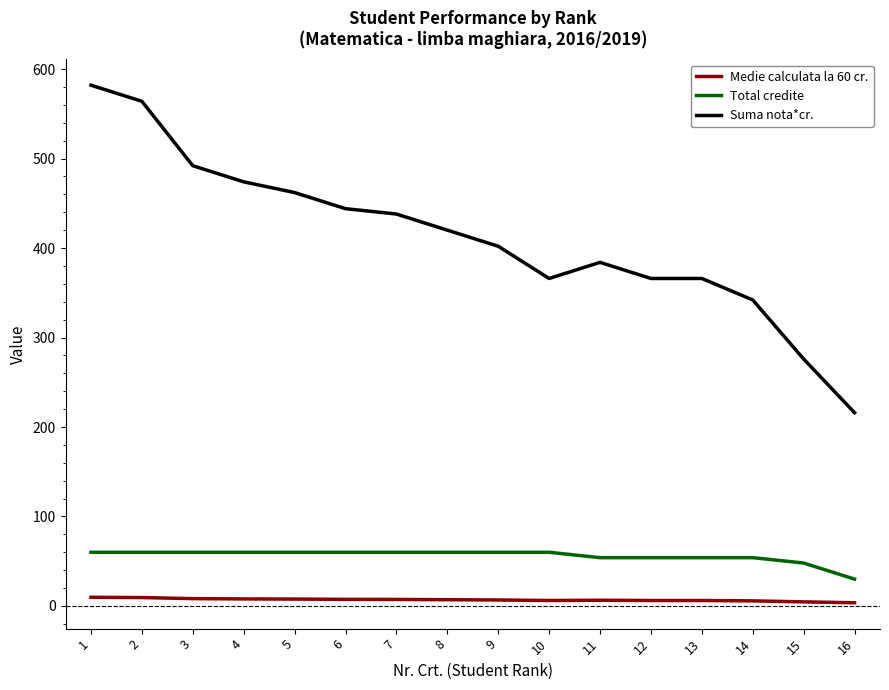

What is the difference between the second highest and second lowest values in the Medie calculata la 60 cr. series?

4.8